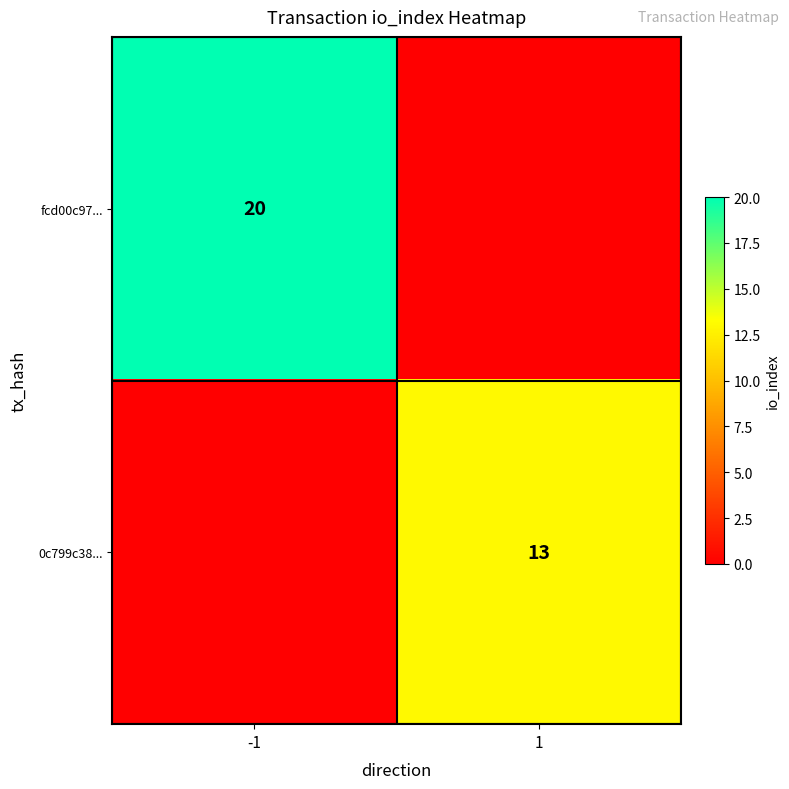

Is the value of 0c799c38... at 1 greater than the value of fcd00c97... at -1?

No